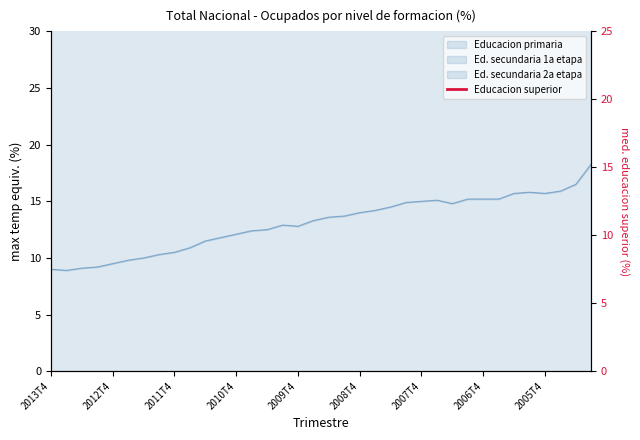

What is the value of the 25th point from the left?

32.6